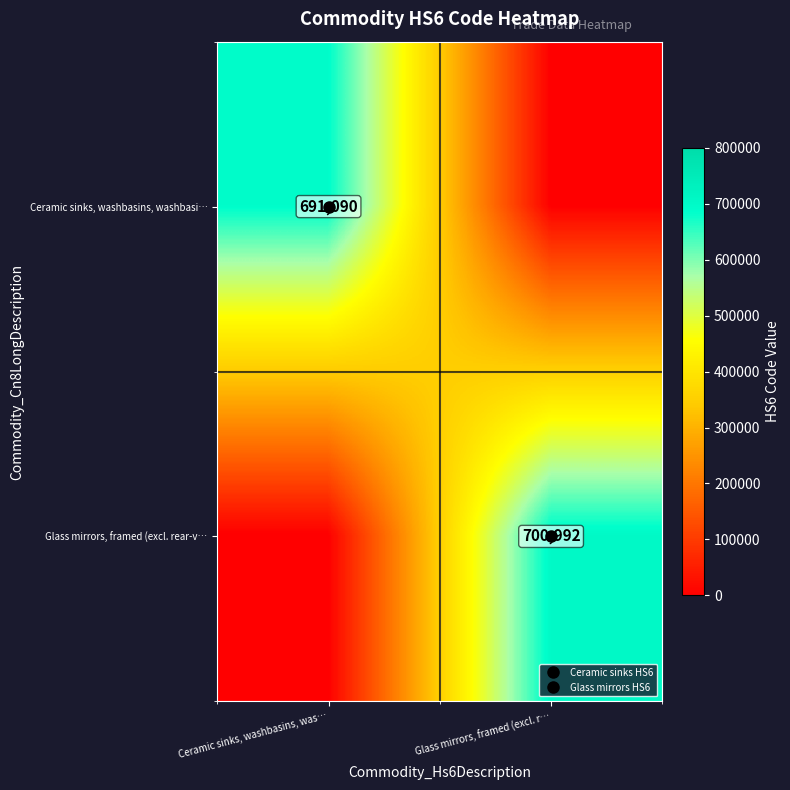

Rank the series by their average value, from lowest to highest.

Ceramic sinks, washbasins, washbasi…, Glass mirrors, framed (excl. rear-v…